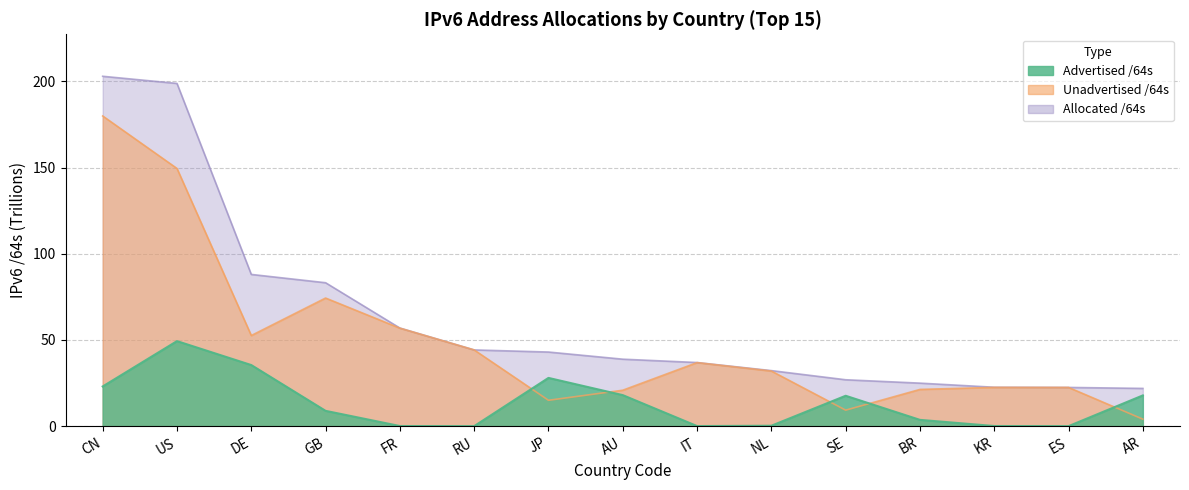

At which label does Unadvertised /64s first exceed 31?

CN